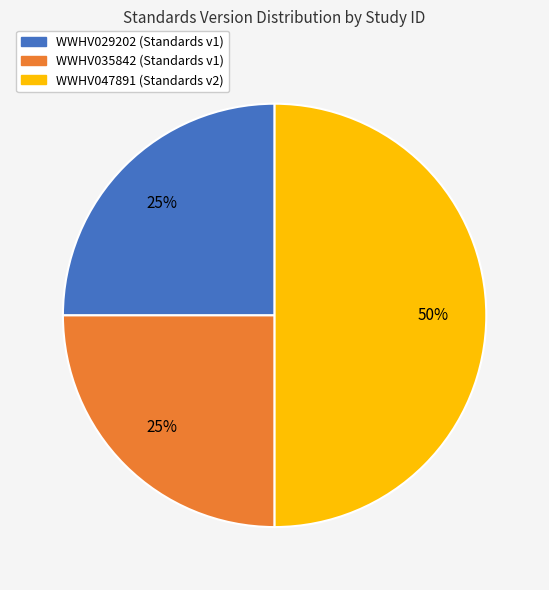

True or false: WWHV029202 accounts for 15% of the total.

False